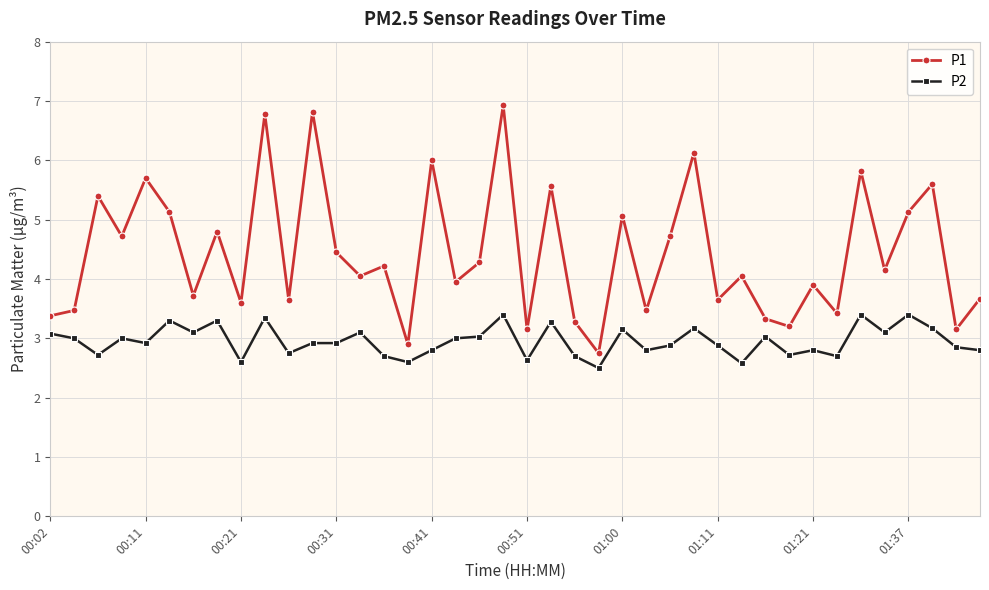

What is the value of the P1 point at the 35th from the left?

5.8